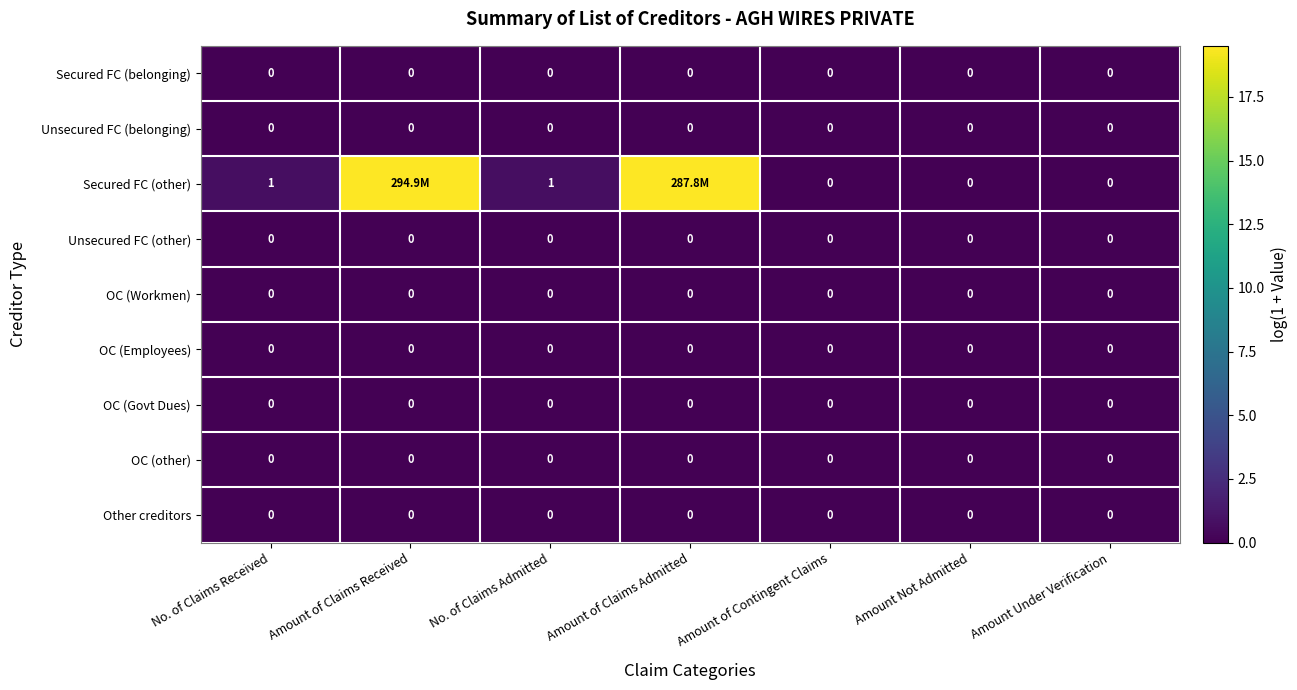

Rank the series by their maximum value, from lowest to highest.

Secured FC (belonging), Unsecured FC (belonging), Unsecured FC (other), OC (Workmen), OC (Employees), OC (Govt Dues), OC (other), Other creditors, Secured FC (other)